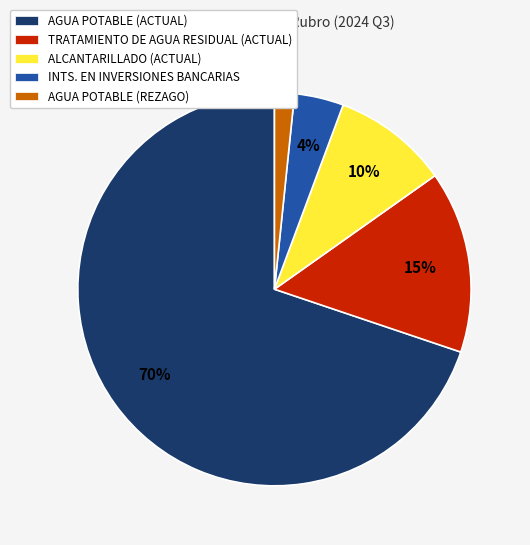

Which has a higher value, AGUA POTABLE (REZAGO) or AGUA POTABLE (ACTUAL)?

AGUA POTABLE (ACTUAL)